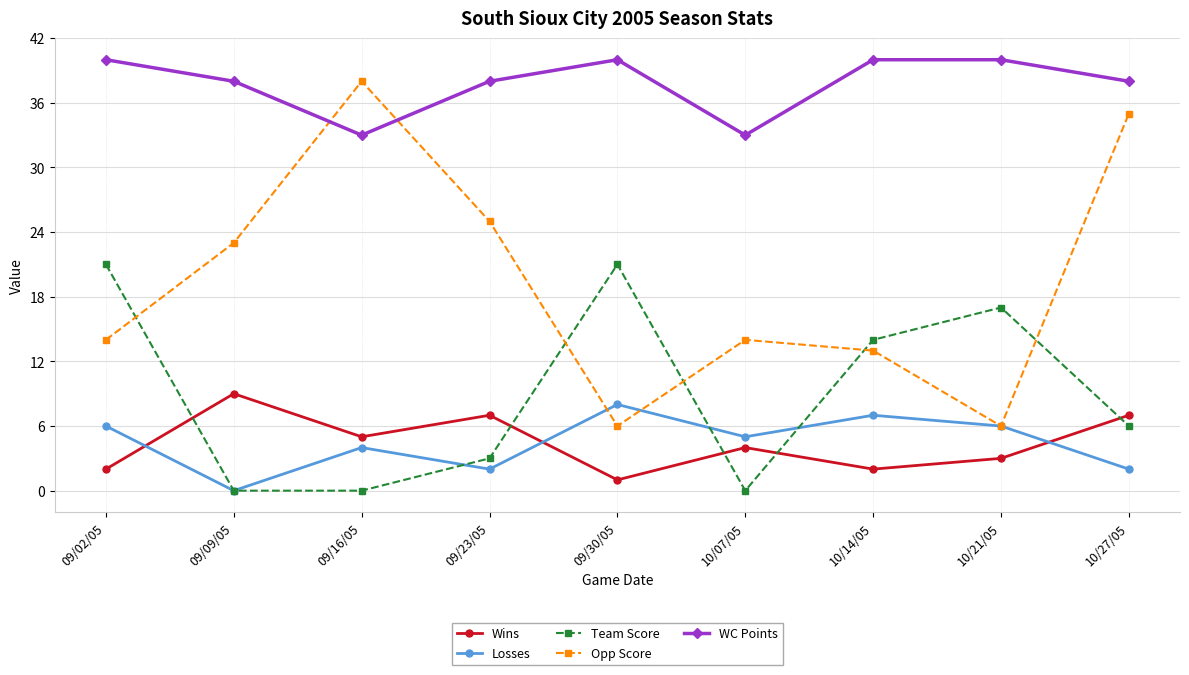

Reading right to left, what are all the values shown in this chart?

Wins: 7	3	2	4	1	7	5	9	2
Losses: 2	6	7	5	8	2	4	0	6
Team Score: 6	17	14	0	21	3	0	0	21
Opp Score: 35	6	13	14	6	25	38	23	14
WC Points: 38	40	40	33	40	38	33	38	40